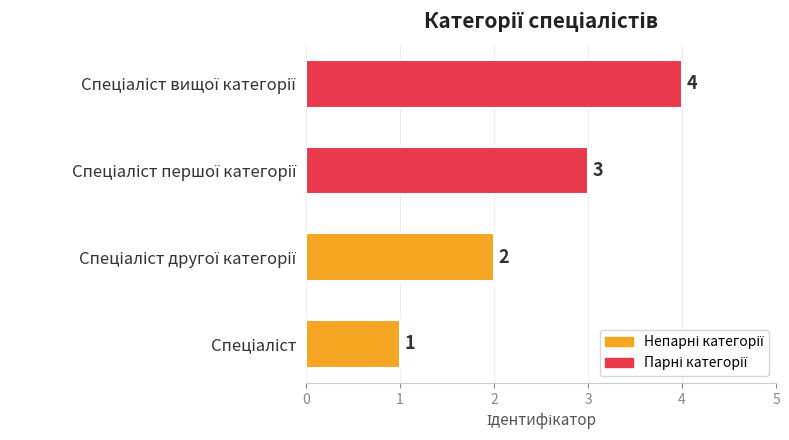

Does the chart contain any negative values?

No